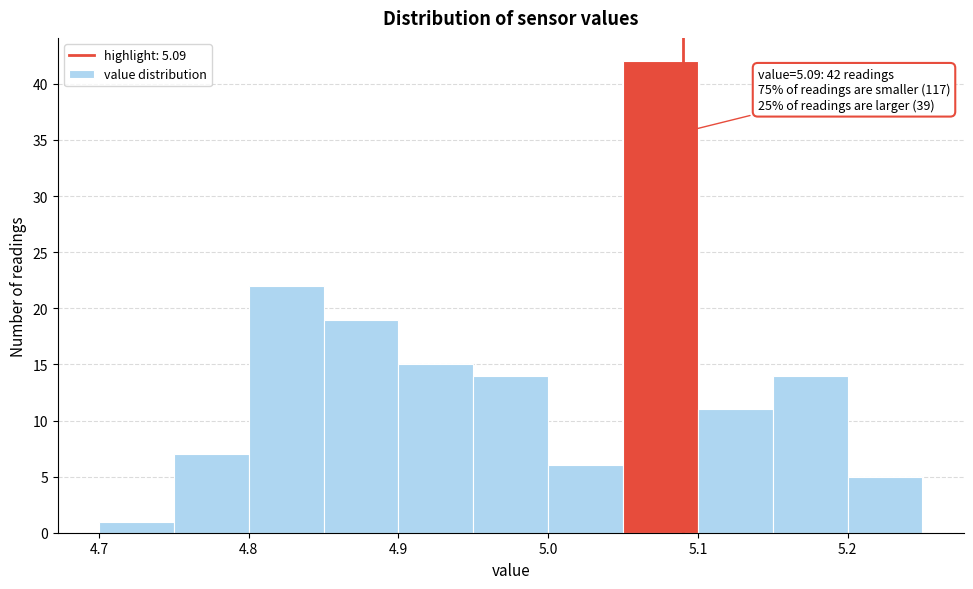

Over which range of the x-axis is the bar tallest?

5.05 to 5.10